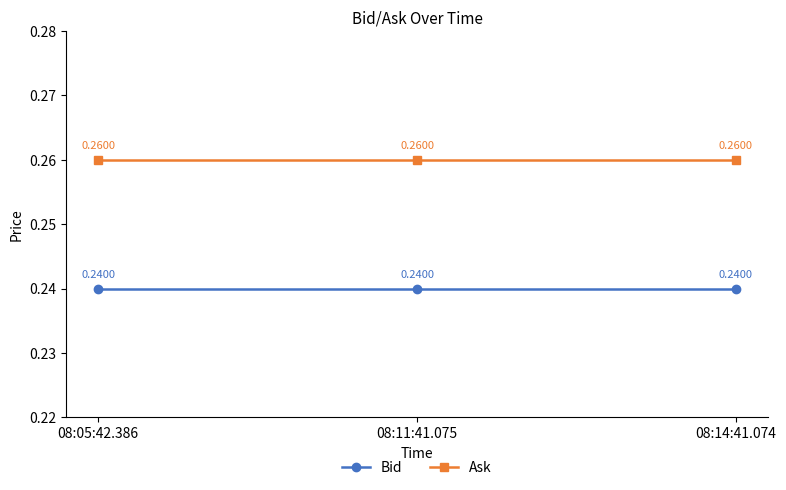

What is the sum of the Ask values at 08:05:42.386 and 08:14:41.074?

0.5